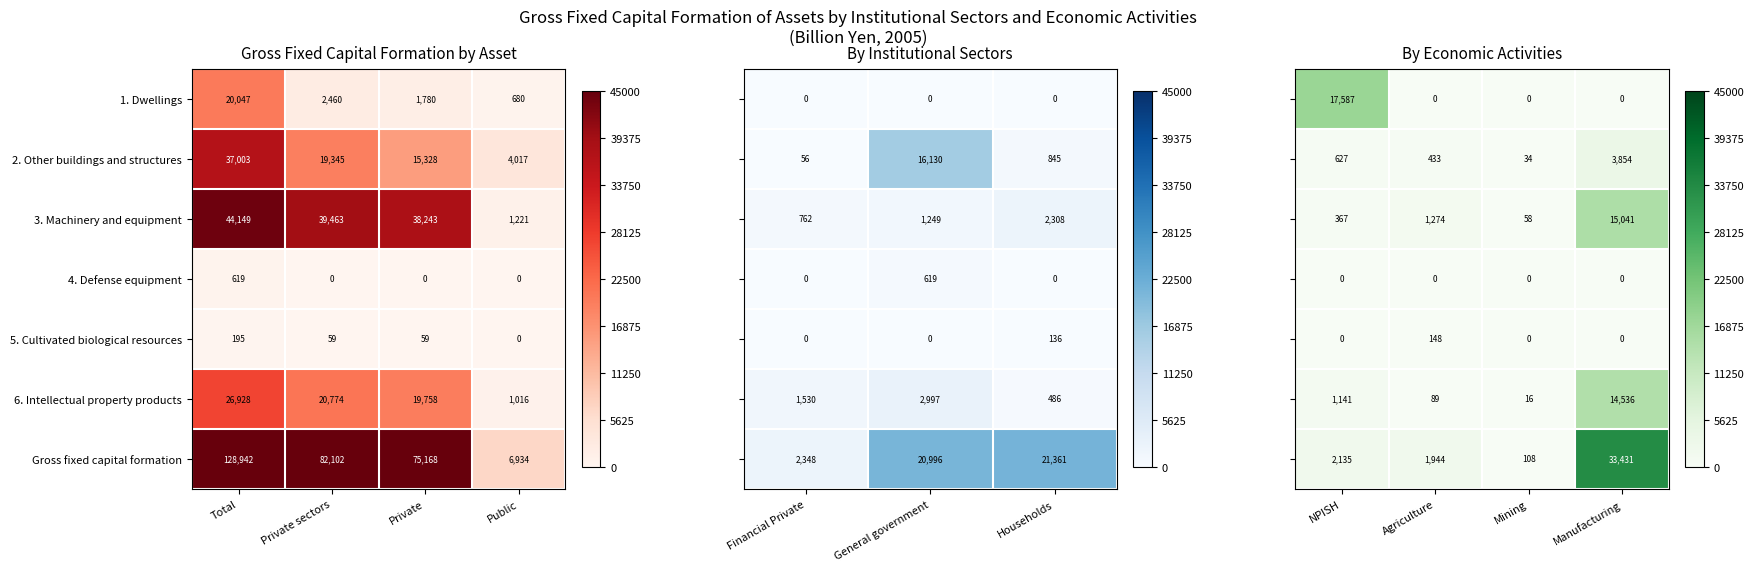

At which label does 3. Machinery and equipment reach its peak?

Total